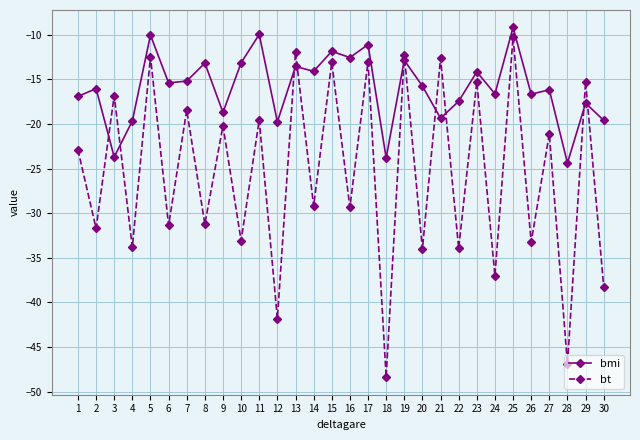

What value does the bt series have at 8?

-31.2